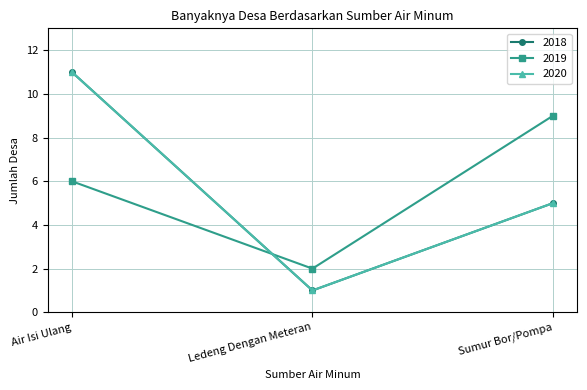

List the series in order of their peak value, highest first.

2018, 2020, 2019